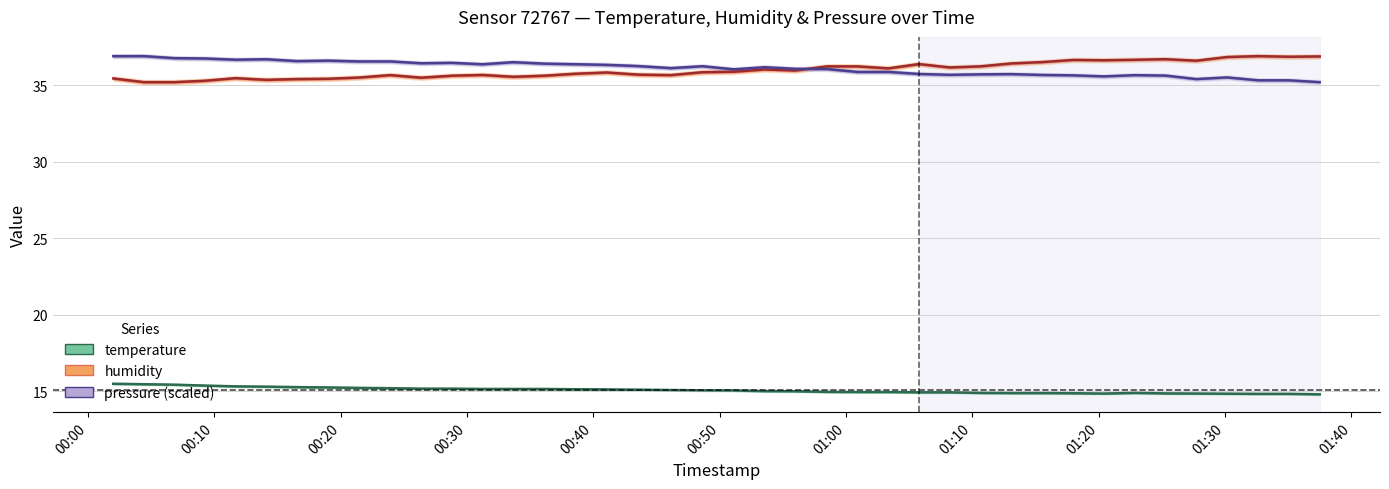

At which category is the sum across all series the highest?

00:00